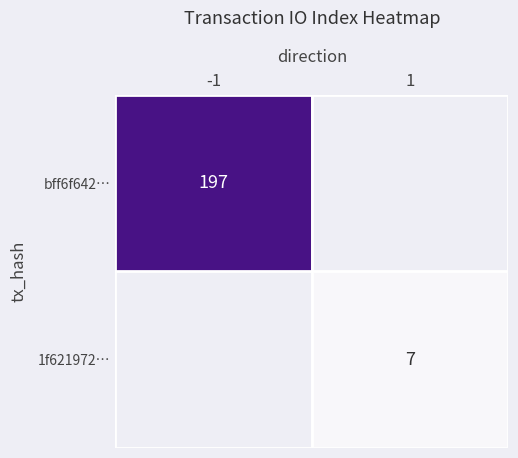

Is it true that bff6f642… equals 197 at -1?

True